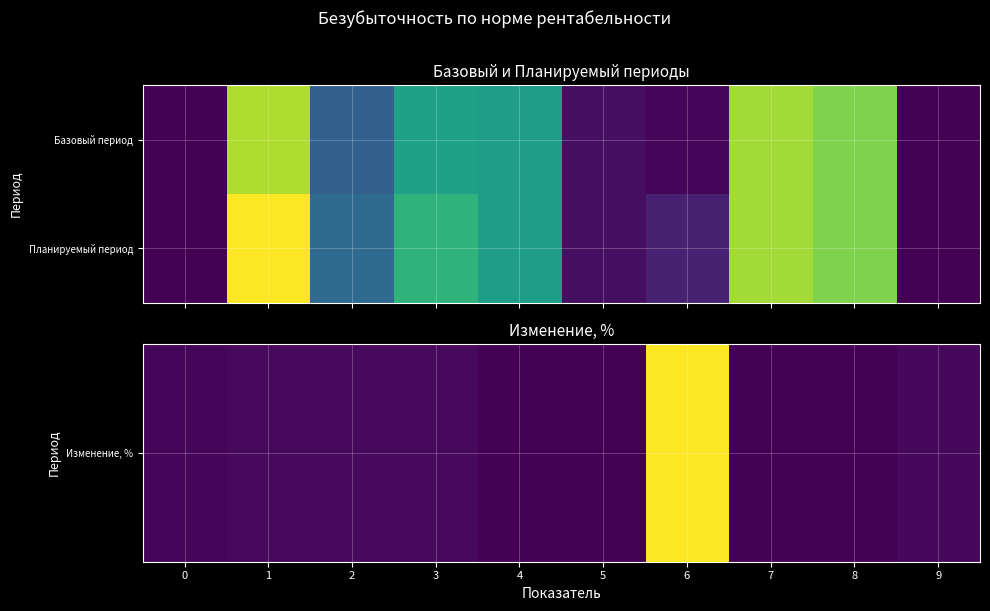

At how many categories does at least one series exceed 0?

10